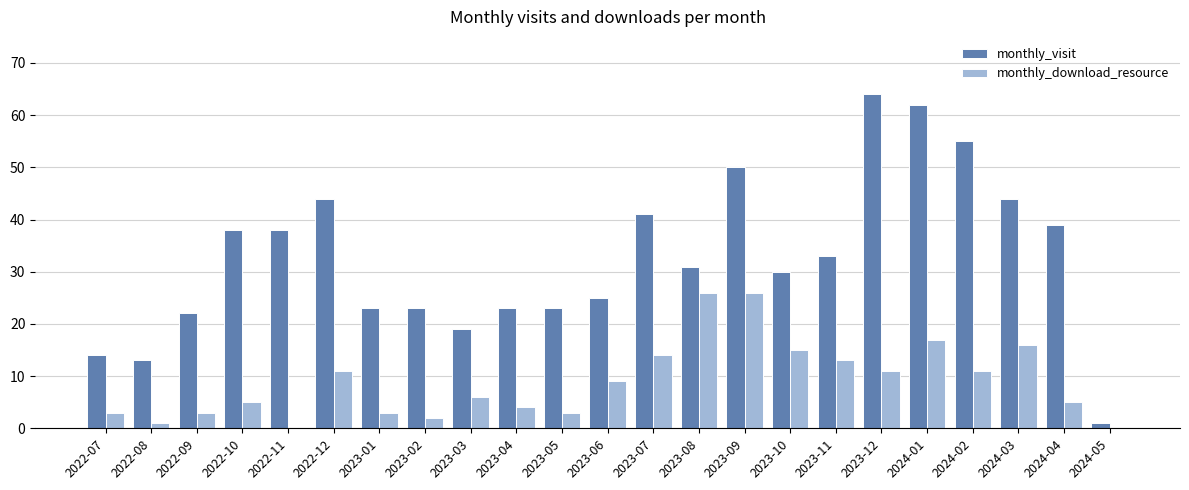

Is it true that monthly_visit equals 82 at 2024-02?

False